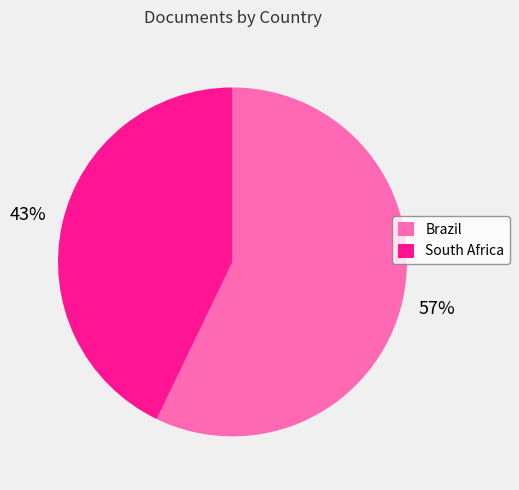

Approximately how many times larger is the value at Brazil compared to South Africa?

1.3